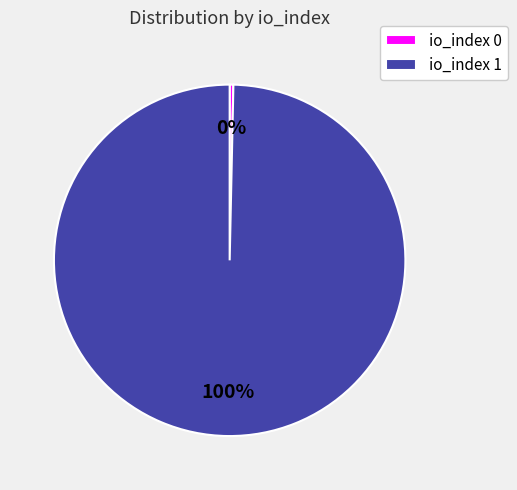

Rank the categories by value from highest to lowest.

io_index 1, io_index 0